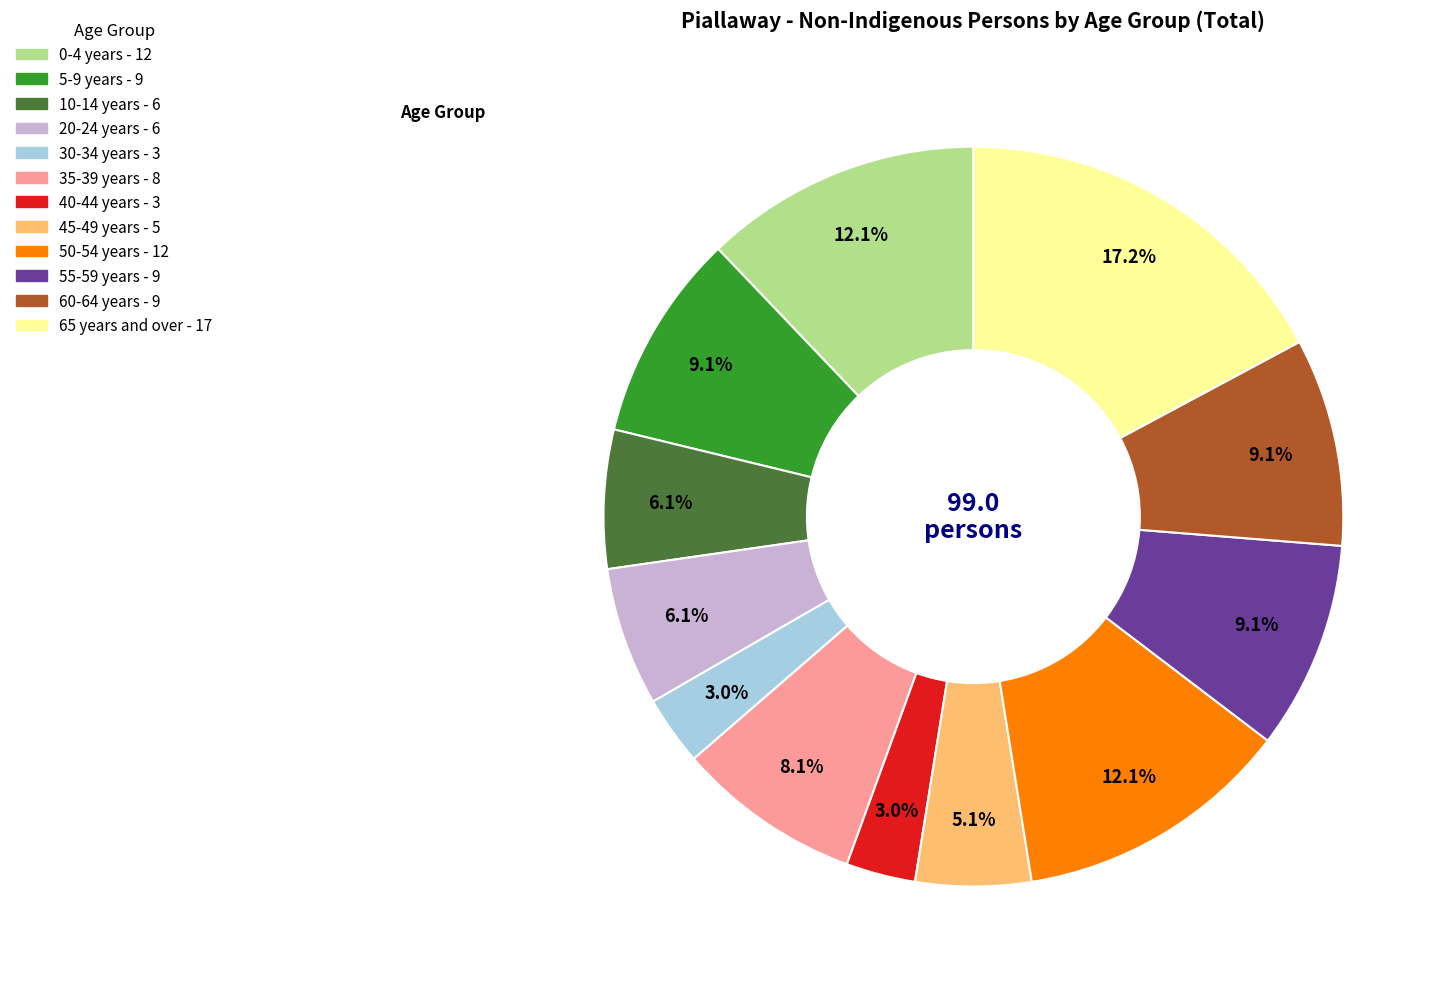

Is there any slice that represents more than half of the pie?

No